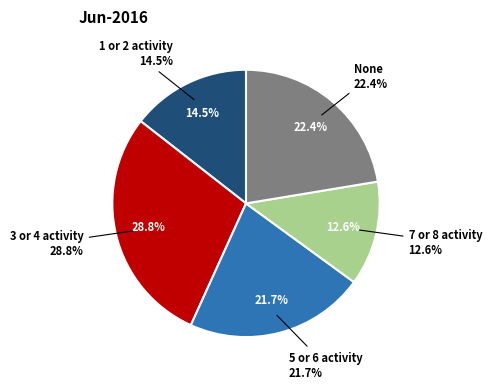

Do None and 3 or 4 activity together represent more than half of the pie?

Yes